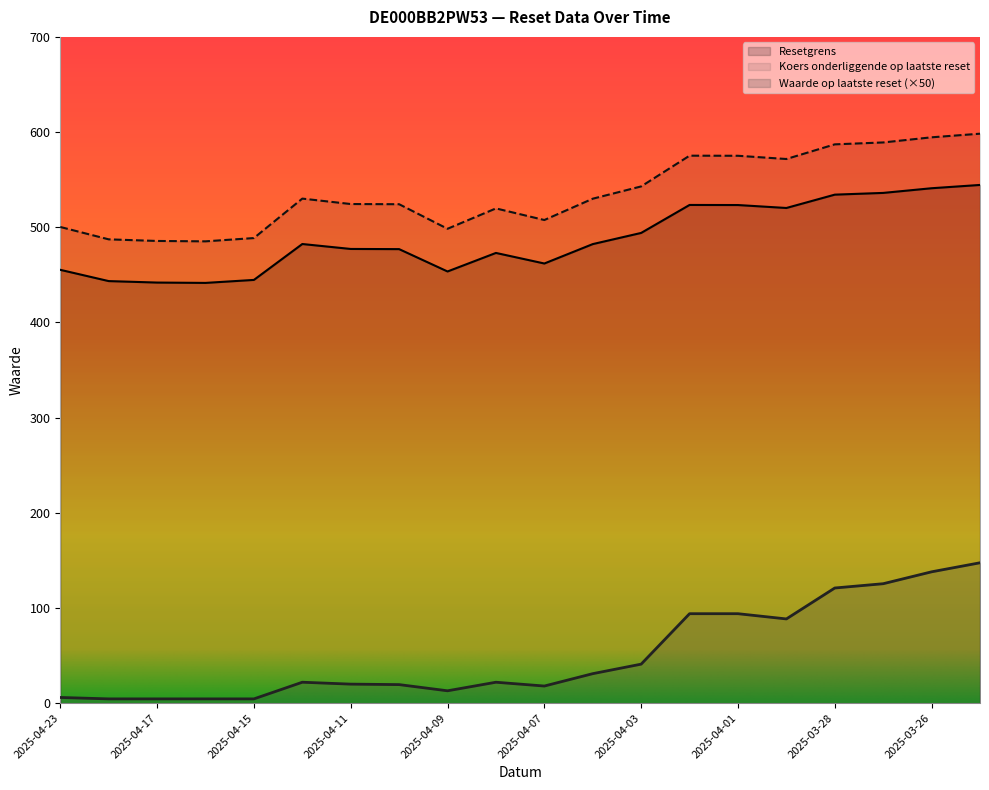

What is the sum of all Resetgrens values?

9751.1